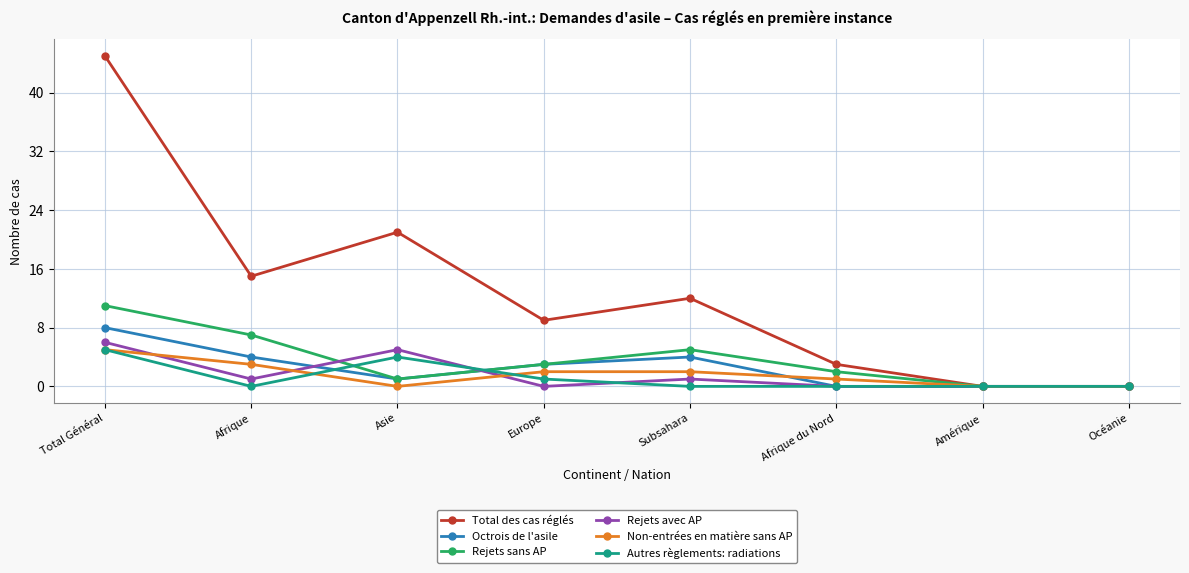

What is the value of the Non-entrées en matière sans AP point at the 2nd from the left?

3